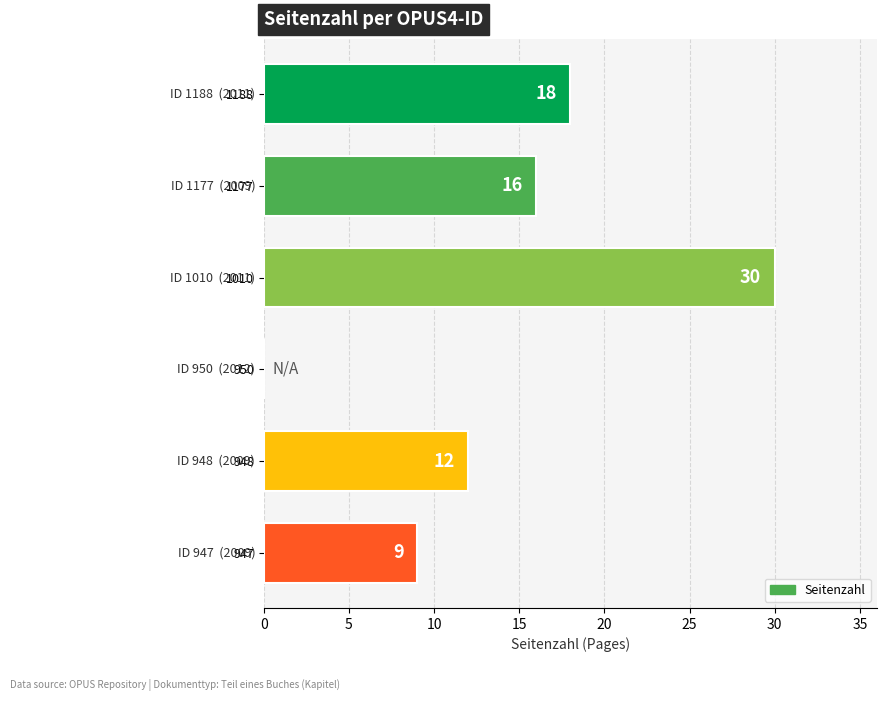

Are the bars grouped side by side (vs. stacked)?

No